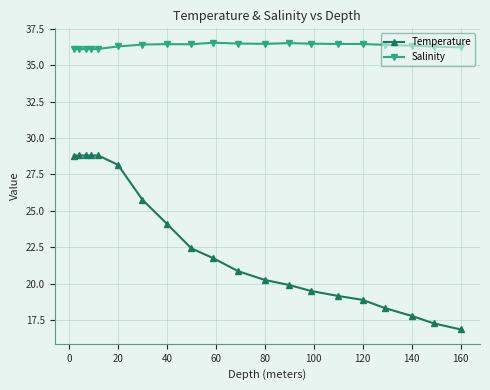

Which series has the widest spread of values?

Temperature